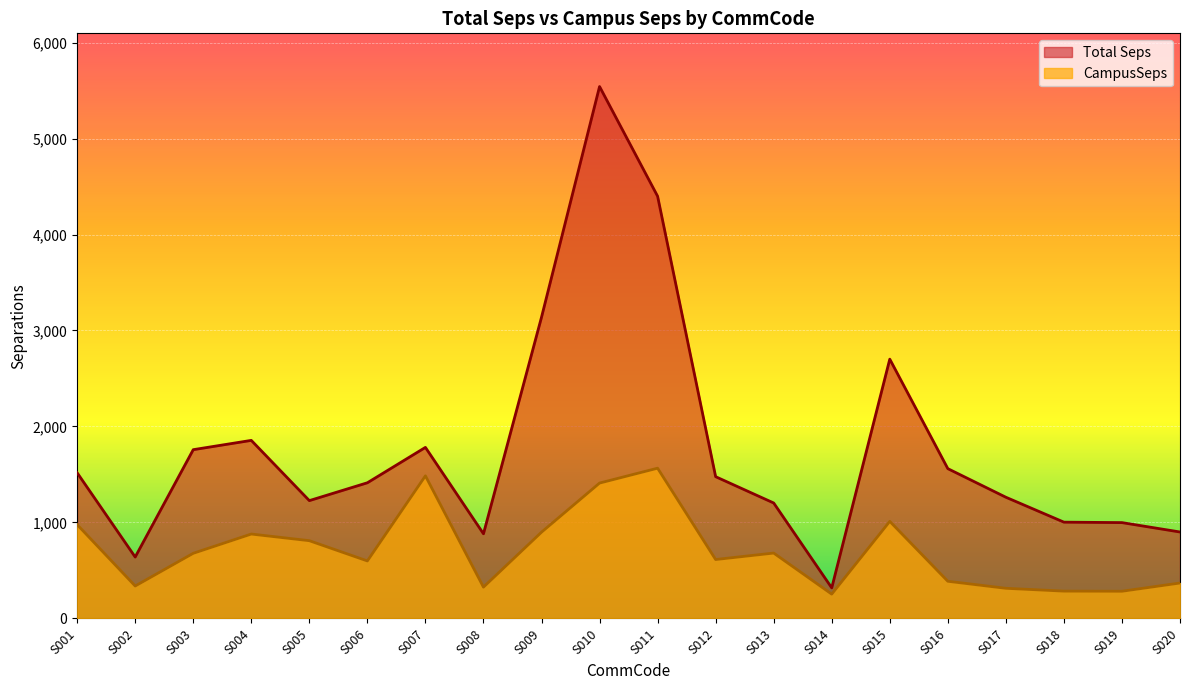

Which label corresponds to the largest value in the chart?

S010